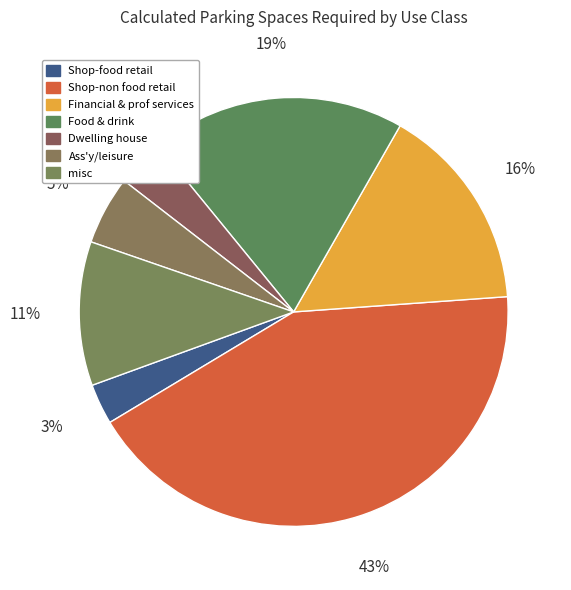

How many segments does this pie chart have?

7